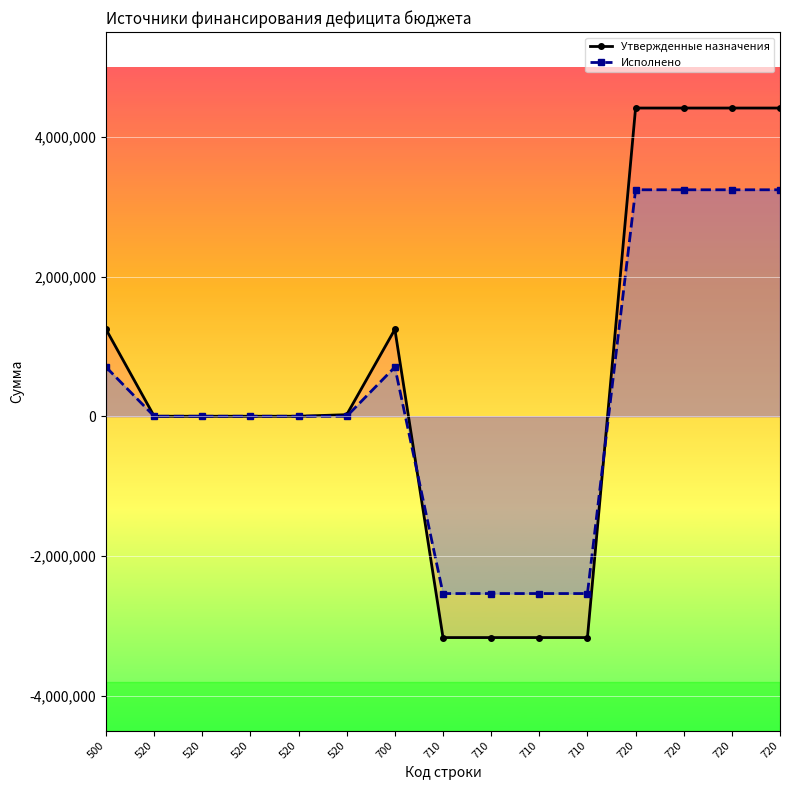

Which series has the largest total across all categories?

Утвержденные назначения